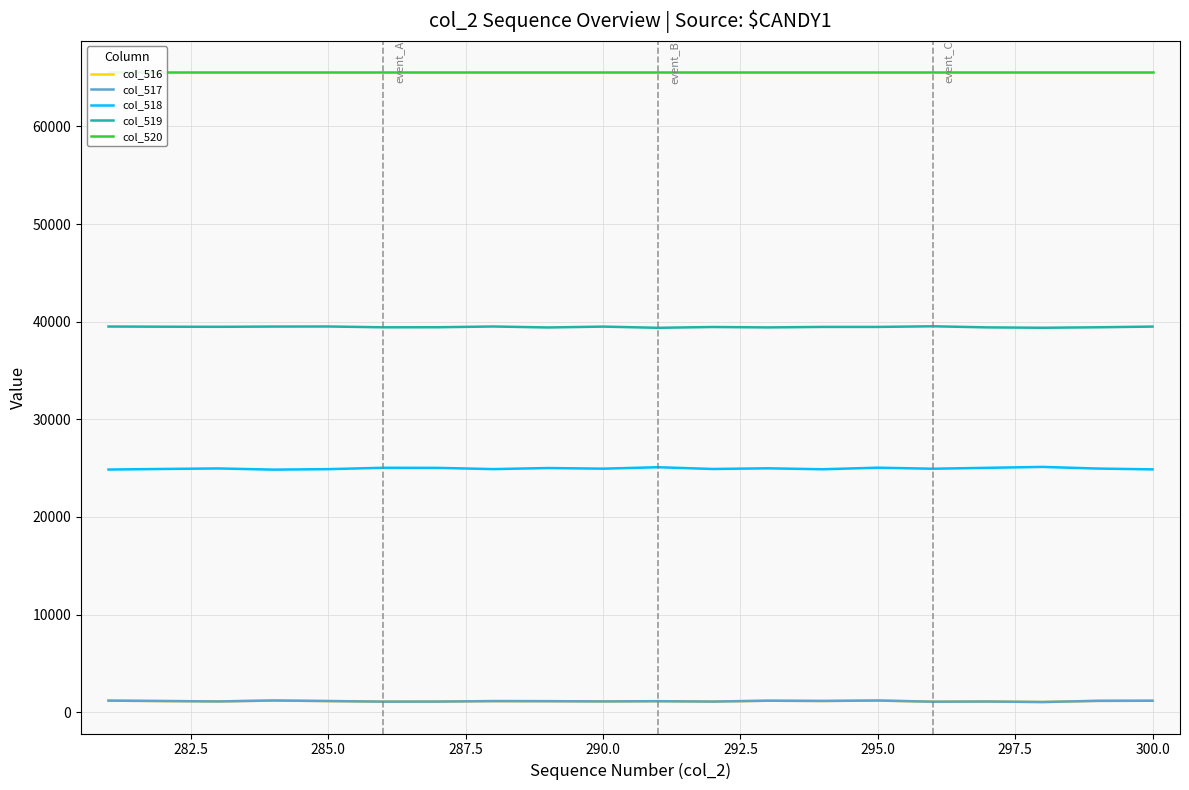

True or false: col_518 and col_519 cross at least once.

False